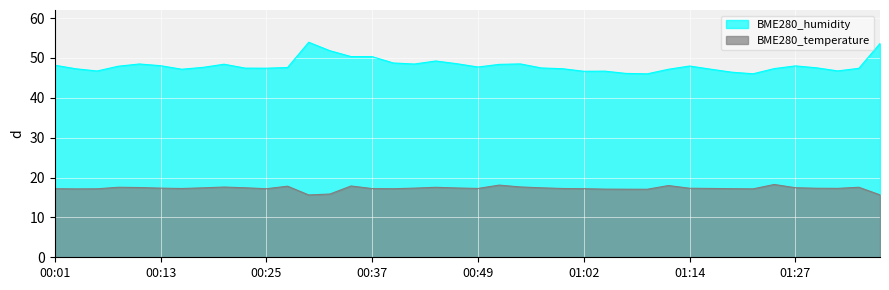

In BME280_humidity, how many points are higher than both neighbors (excluding endpoints)?

8